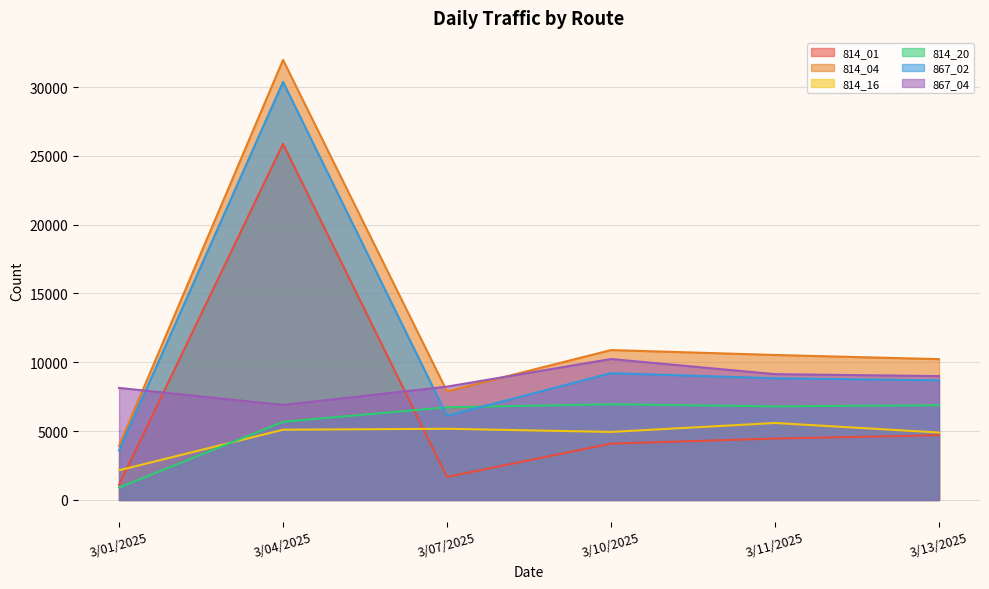

Which series has the largest total across all categories?

814_04